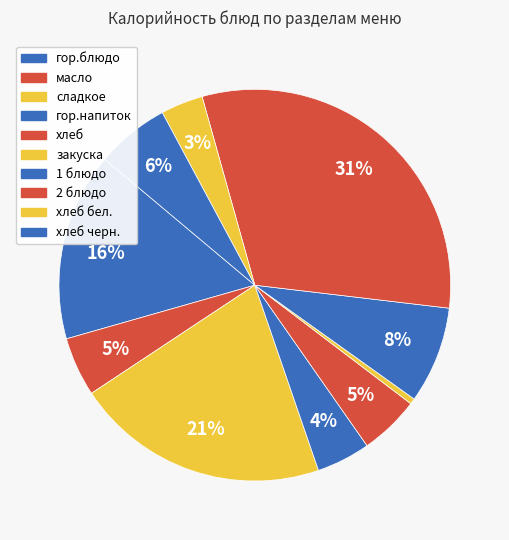

How many segments does this pie chart have?

10